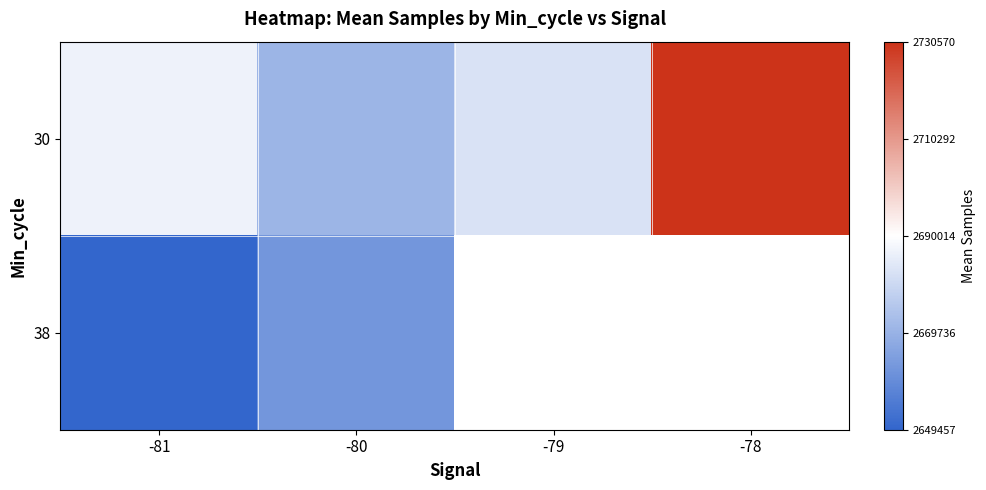

How many series are shown in this chart?

2